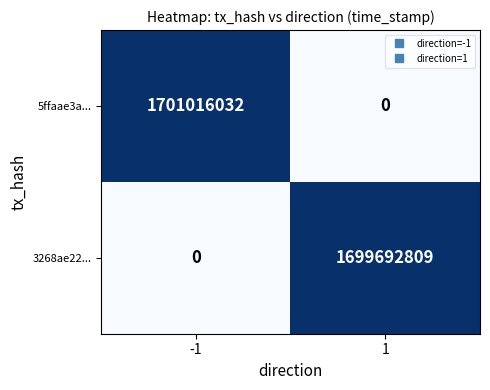

What is the maximum value for 5ffaae3a...?

1701016032